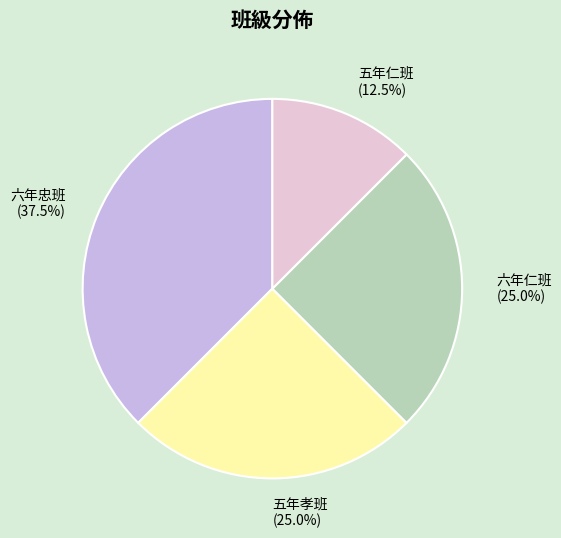

Which has a higher value, 六年仁班 or 五年仁班?

六年仁班